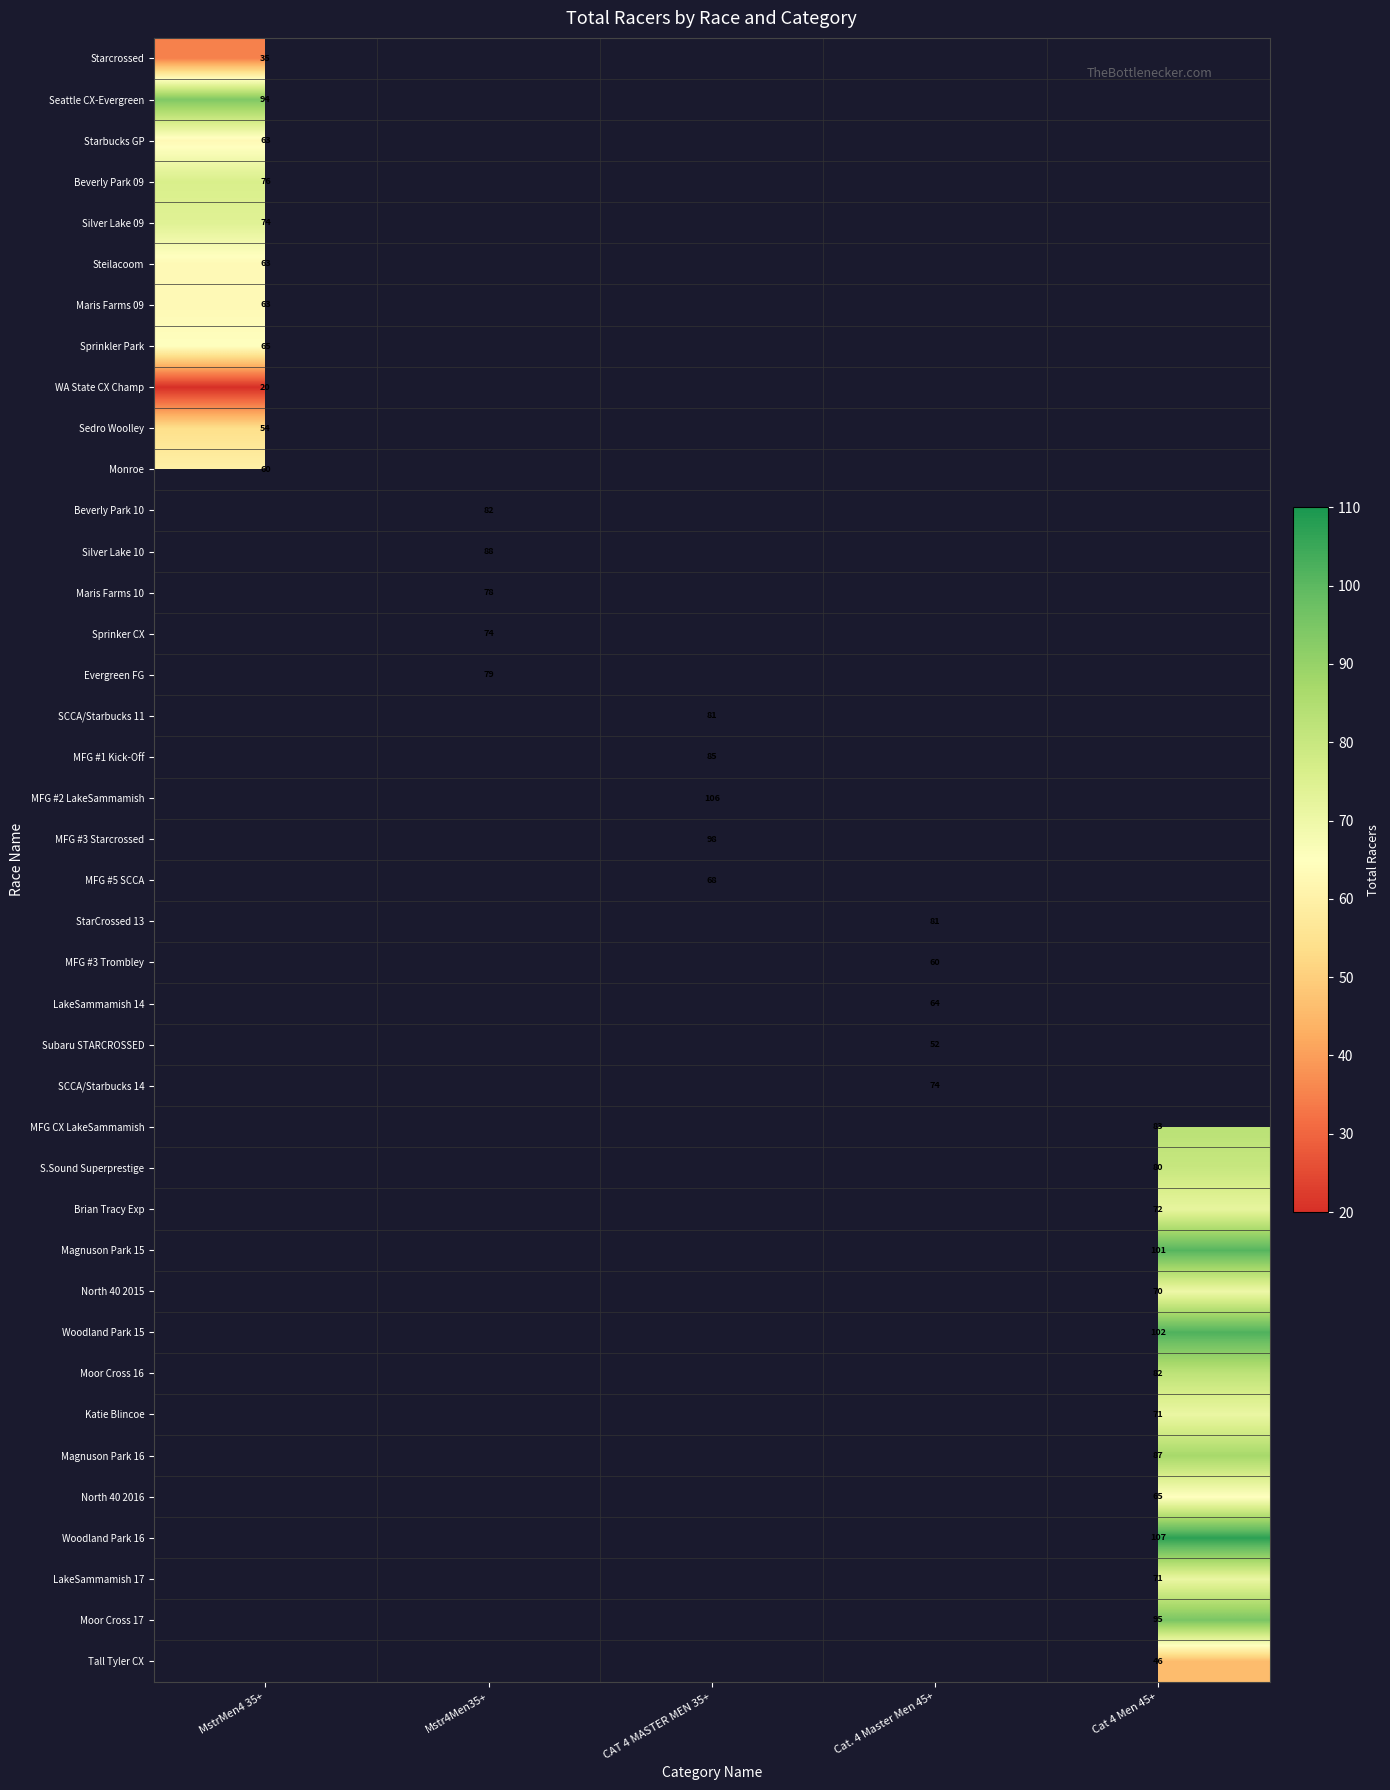

Rank the series by their maximum value, from highest to lowest.

Seattle CX-Evergreen, Beverly Park 09, Silver Lake 09, Sprinkler Park, Starbucks GP, Steilacoom, Maris Farms 09, Monroe, Starcrossed, Beverly Park 10, Silver Lake 10, Maris Farms 10, Sprinker CX, Evergreen FG, SCCA/Starbucks 11, MFG #1 Kick-Off, MFG #2 LakeSammamish, MFG #3 Starcrossed, MFG #5 SCCA, StarCrossed 13, MFG #3 Trombley, LakeSammamish 14, Subaru STARCROSSED, SCCA/Starbucks 14, MFG CX LakeSammamish, S.Sound Superprestige, Brian Tracy Exp, Magnuson Park 15, North 40 2015, Woodland Park 15, Moor Cross 16, Katie Blincoe, Magnuson Park 16, North 40 2016, Woodland Park 16, LakeSammamish 17, Moor Cross 17, Tall Tyler CX, Sedro Woolley, WA State CX Champ